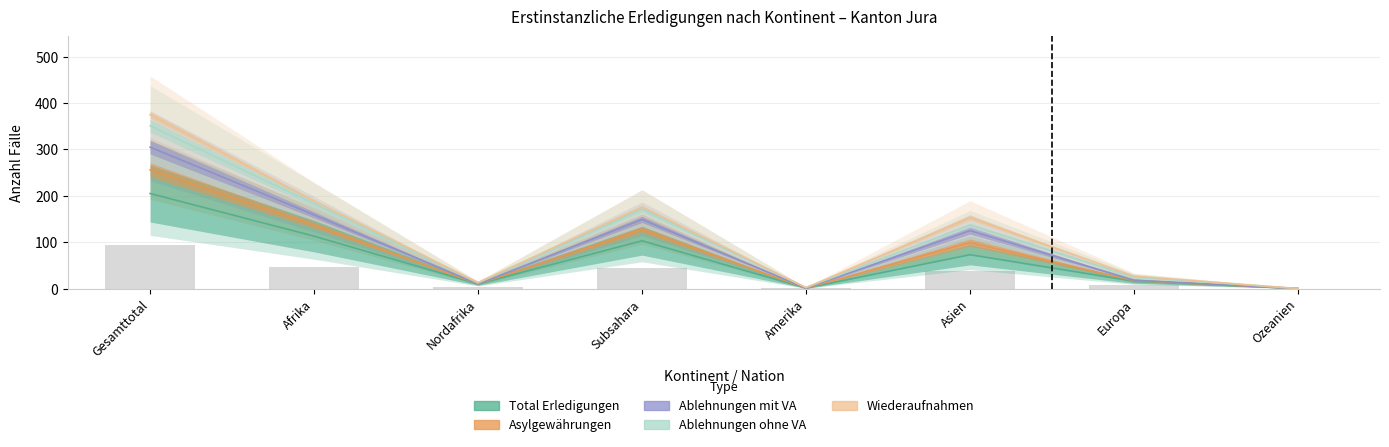

At which category is the sum across all series the highest?

Gesamttotal